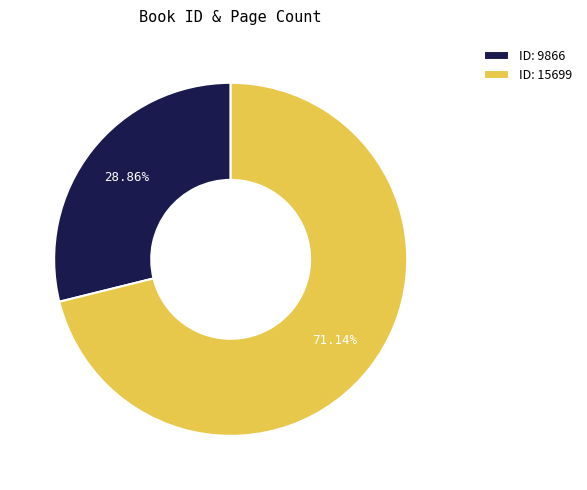

Does any single category account for the majority?

Yes